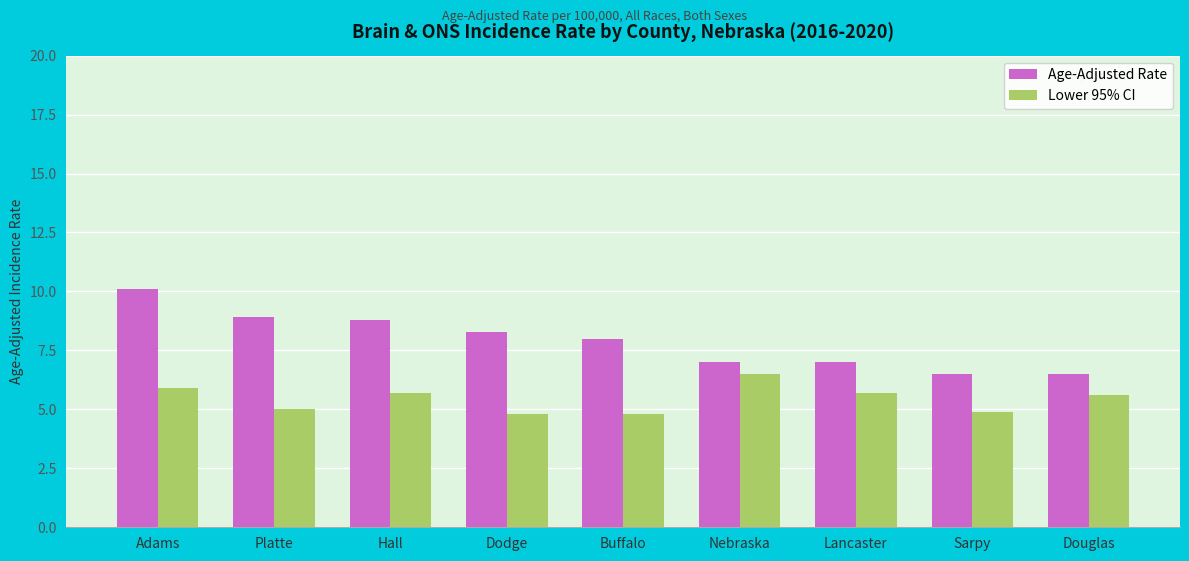

Is it true that Lower 95% CI equals 5.7 at Hall?

True